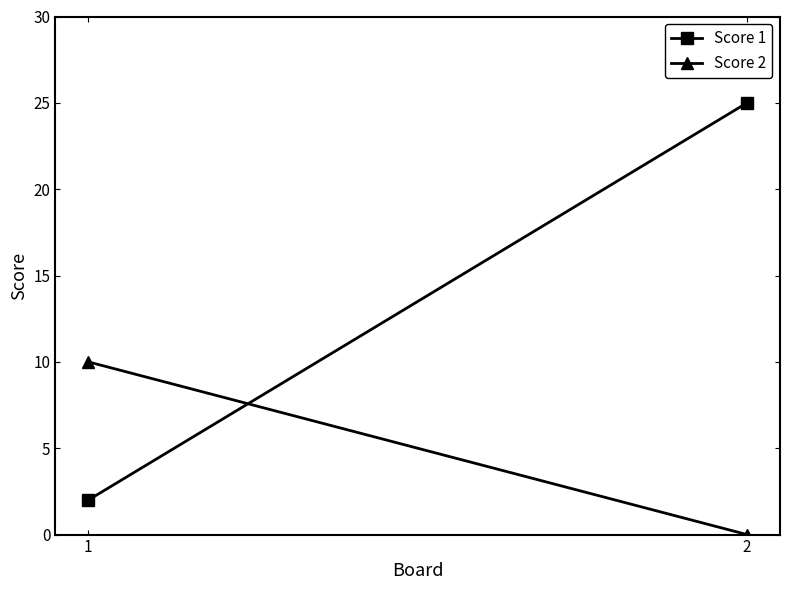

List the series in order of their overall mean, highest first.

Score 1, Score 2